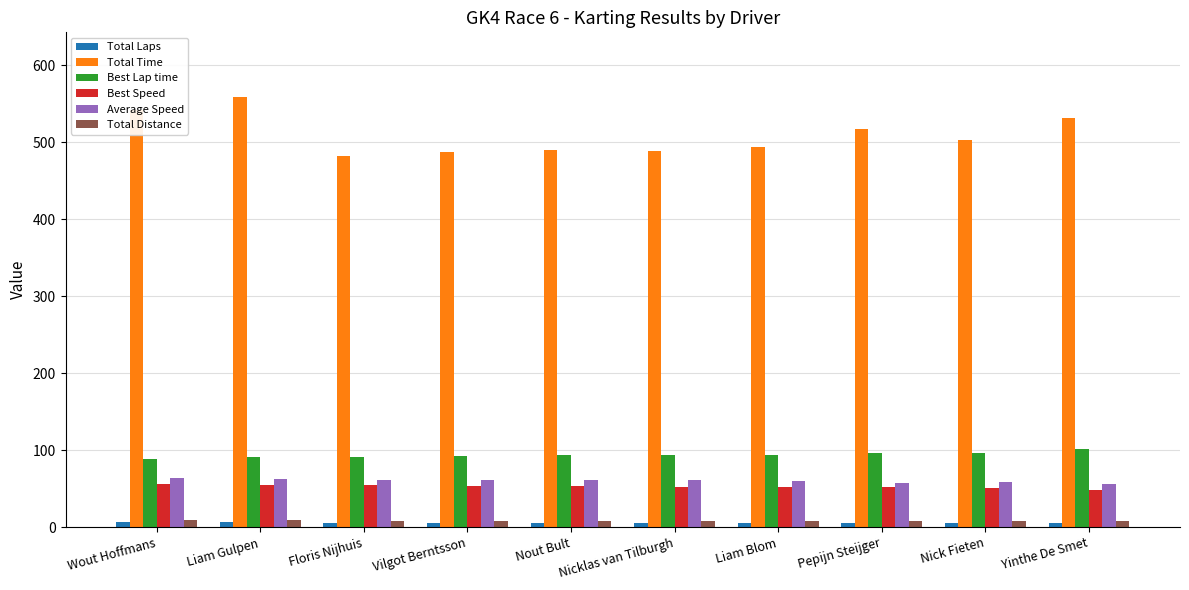

The Best Speed series shows 52.8 at Nicklas van Tilburgh. True or false?

True